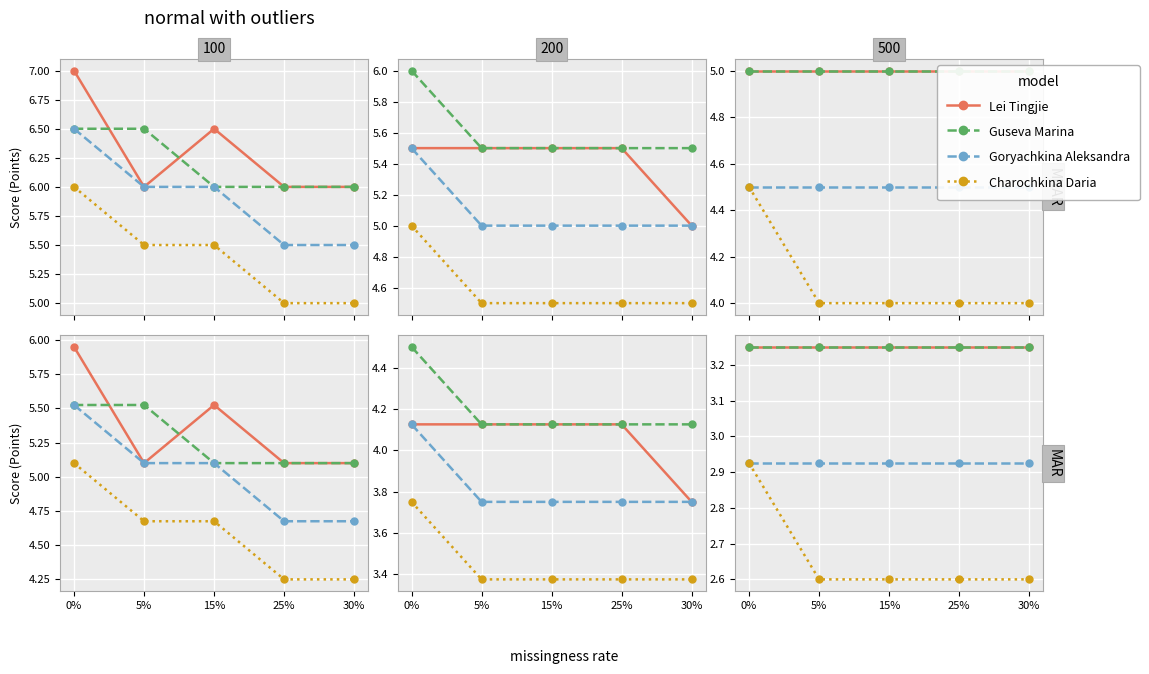

Is it true that Lei Tingjie equals 3.2 at 0%?

True